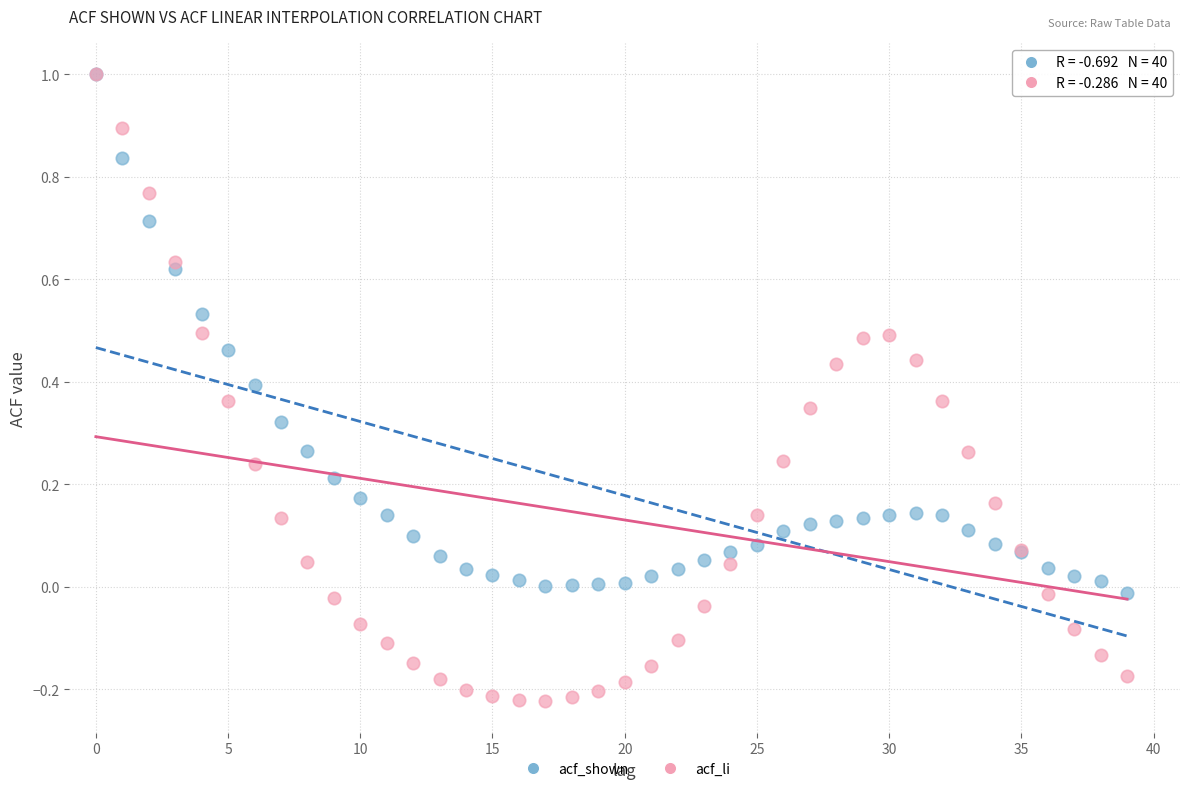

Which series contains the lowest Y value?

acf_li